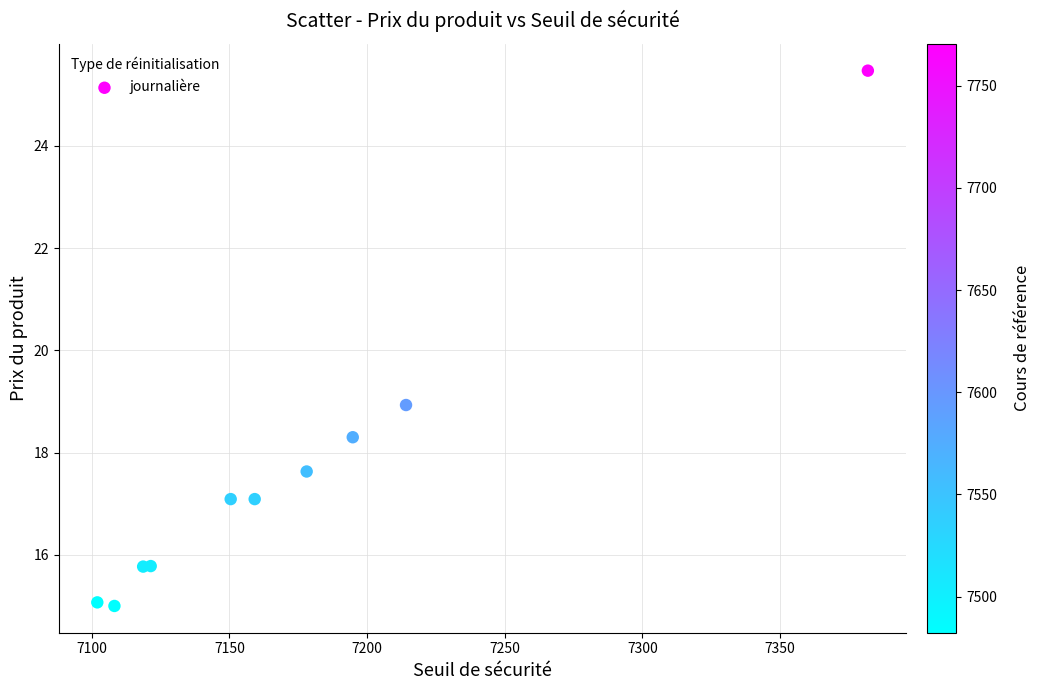

What Y value in the scatter plot is closest to 20?

18.9